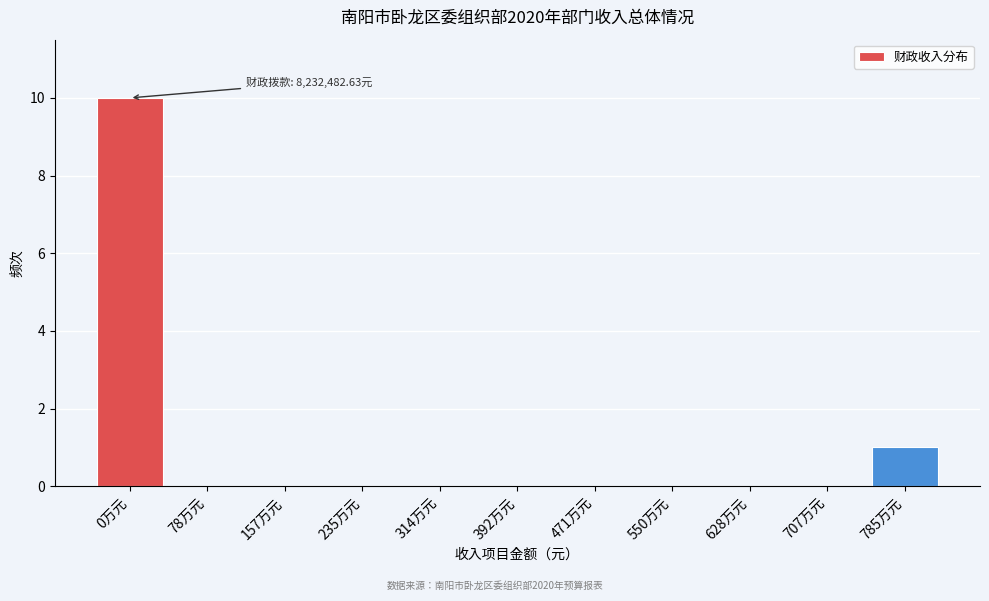

Reading left to right, what are all the values shown in this chart?

0万元=10	78万元=0	157万元=0	235万元=0	314万元=0	392万元=0	471万元=0	550万元=0	628万元=0	707万元=0	785万元=1